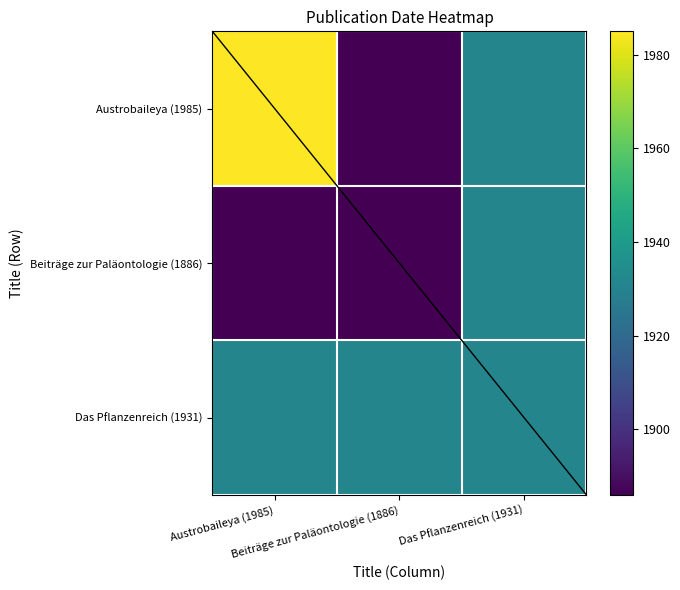

At Austrobaileya (1985), list the series in order from smallest to largest.

Beiträge zur Paläontologie (1886), Das Pflanzenreich (1931), Austrobaileya (1985)